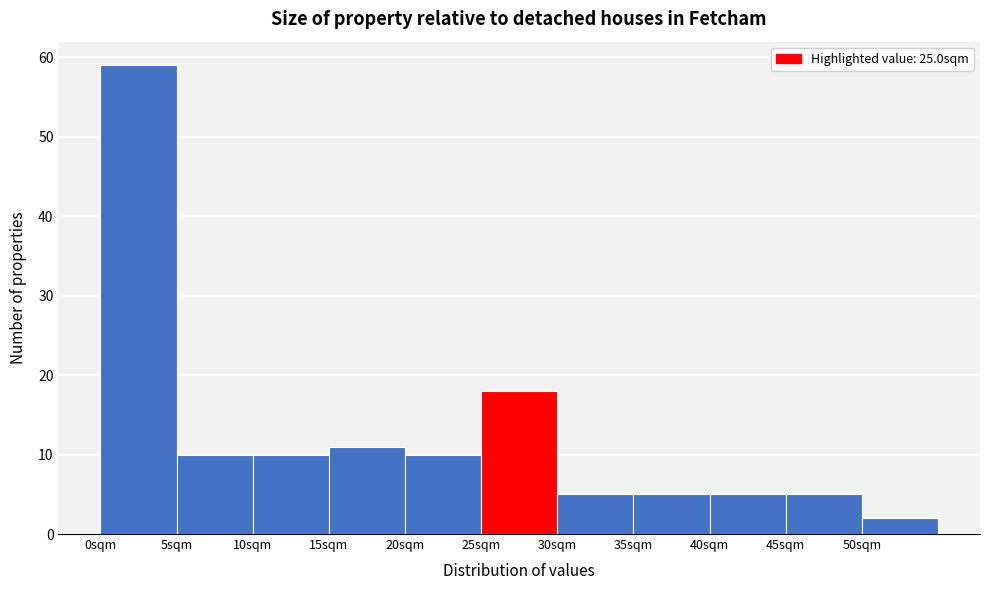

Which range on the x-axis has the tallest bar?

0 to 5